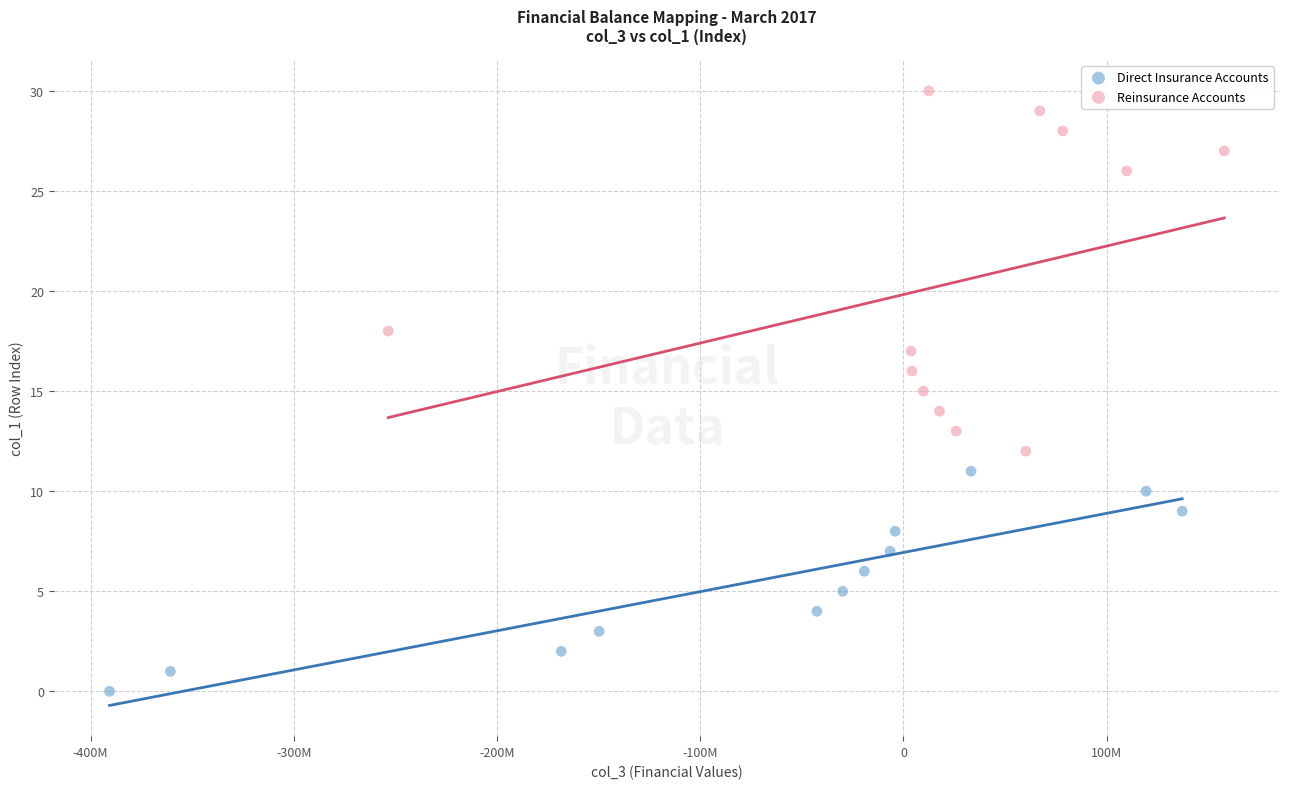

Which series has the largest Y range (max minus min)?

Reinsurance Accounts